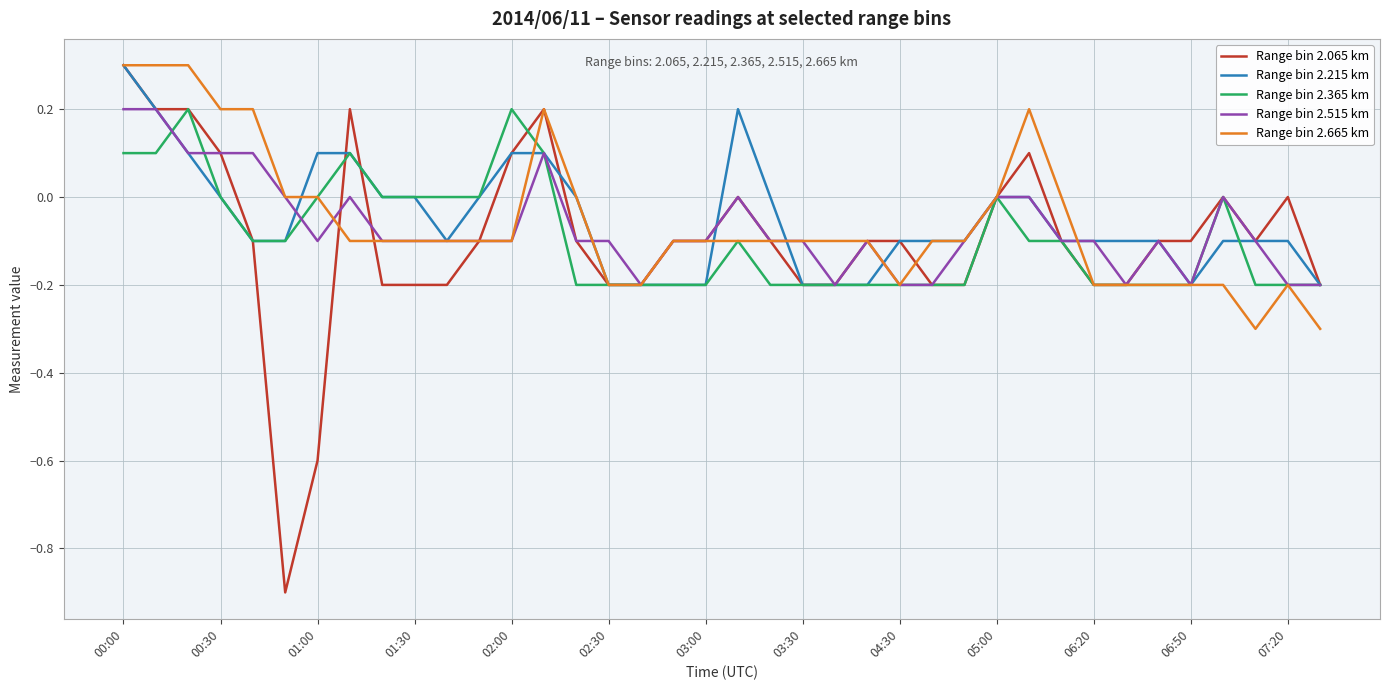

True or false: Range bin 2.665 km and Range bin 2.365 km intersect in this chart.

True